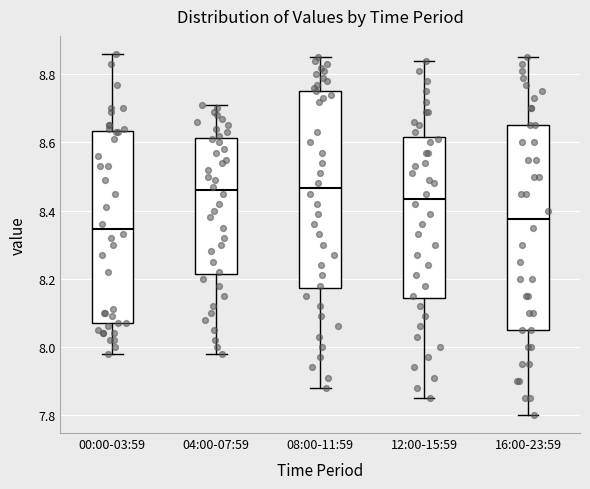

Reading left to right, transcribe this box plot: for each box, give where its median line is, the range the box spans, and where its two whiskers end, as read against the y-axis. The values are not printed on the chart, so give them approximately, as read against the axis.

00:00-03:59: median 8.34, box 8.08 to 8.64, whiskers 7.98 to 8.86
04:00-07:59: median 8.46, box 8.22 to 8.62, whiskers 7.98 to 8.72
08:00-11:59: median 8.46, box 8.18 to 8.76, whiskers 7.88 to 8.86
12:00-15:59: median 8.44, box 8.14 to 8.62, whiskers 7.86 to 8.84
16:00-23:59: median 8.38, box 8.06 to 8.66, whiskers 7.80 to 8.86